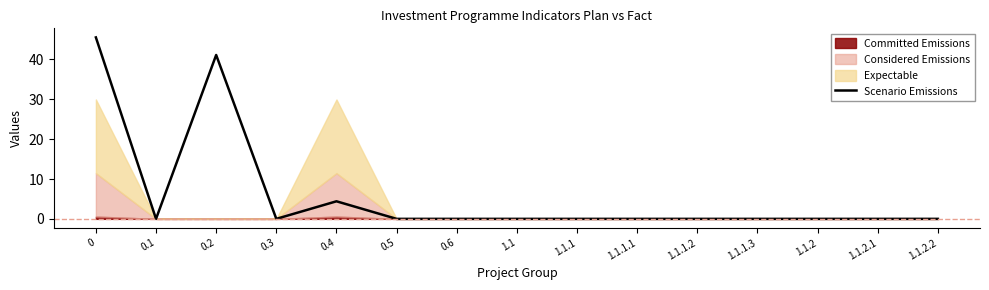

What position from the left is 0.5?

6